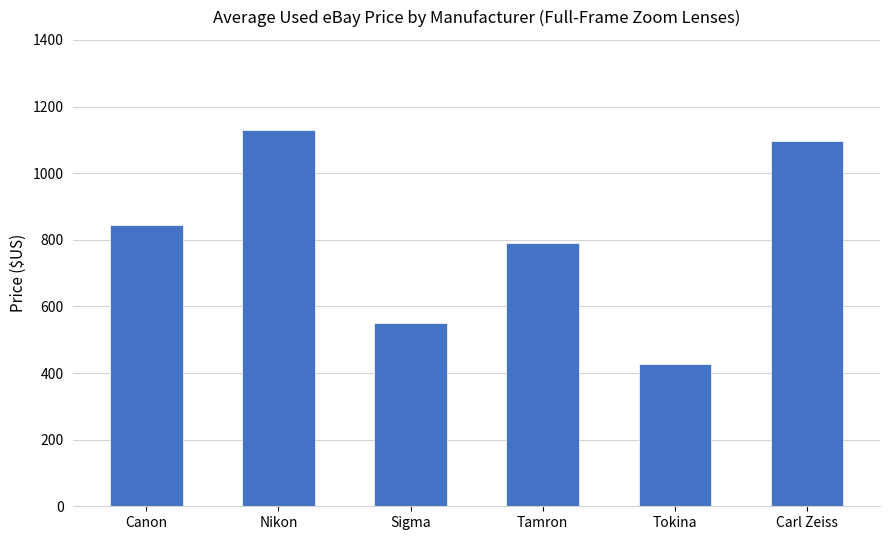

Is it true that the value at Canon is 408.8?

False